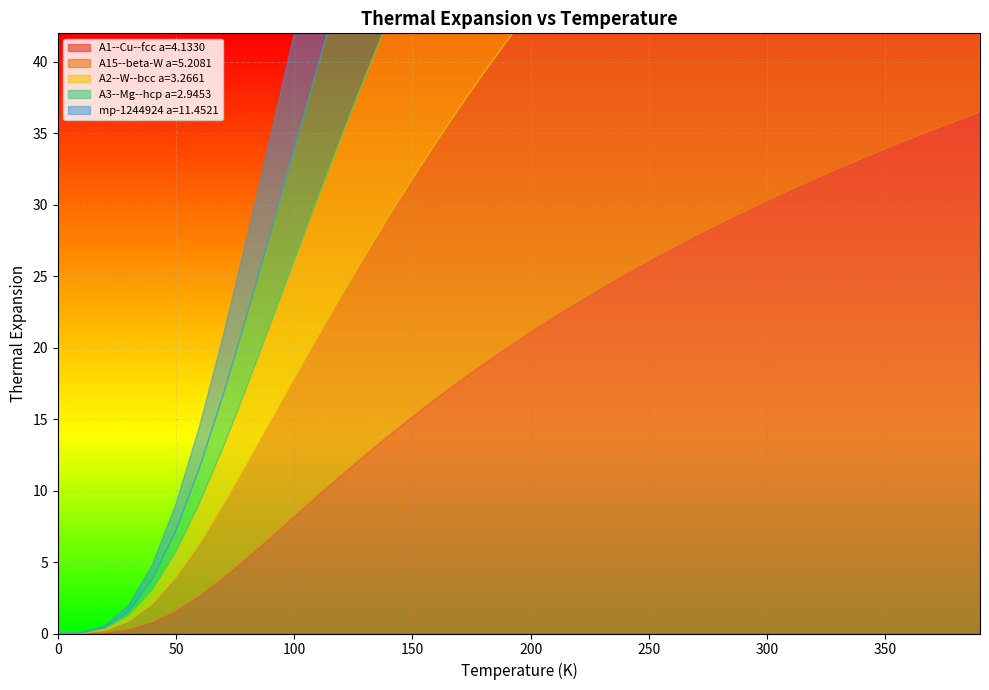

What is the sum of all A1--Cu--fcc a=4.1330 values?

755.0